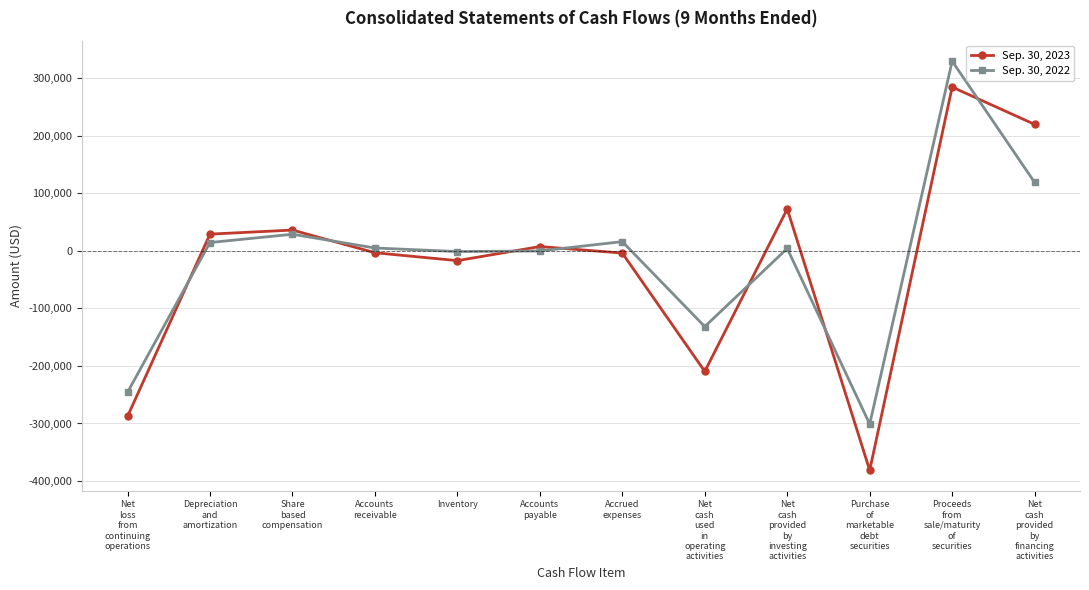

How many lines are shown in the chart?

2